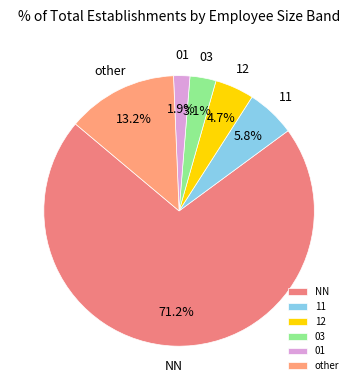

To the nearest percent, what is the combined percentage of 12 and 11?

11%